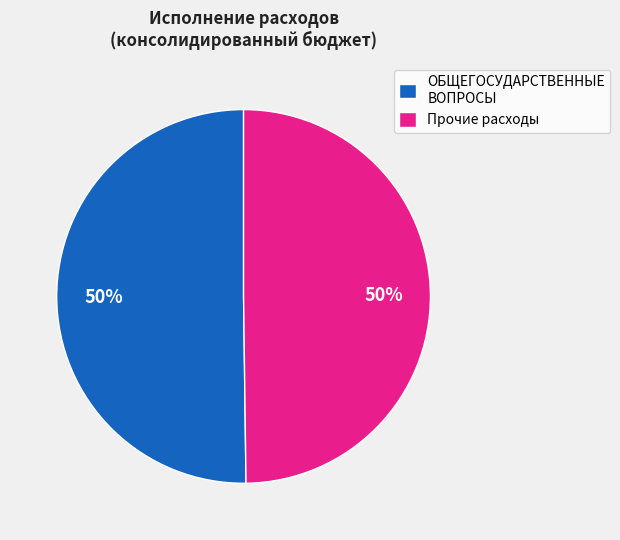

To the nearest percent, what is the combined percentage of Прочие расходы and ОБЩЕГОСУДАРСТВЕННЫЕ ВОПРОСЫ?

100%